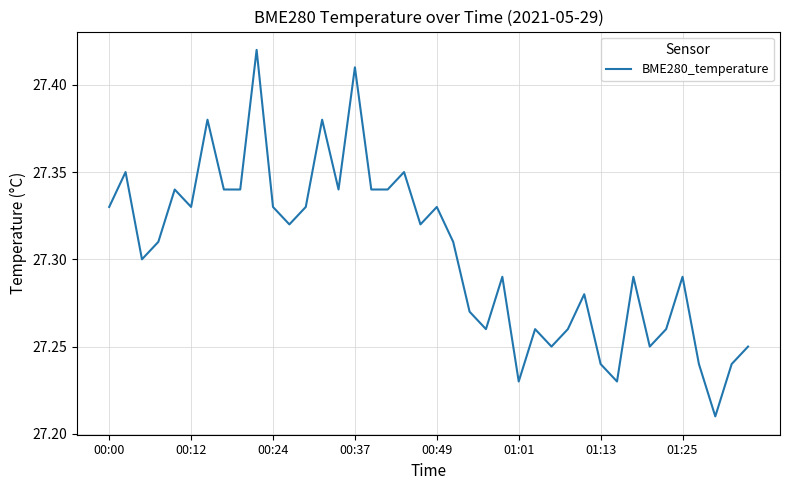

Does the chart display data point markers on the line(s)?

No